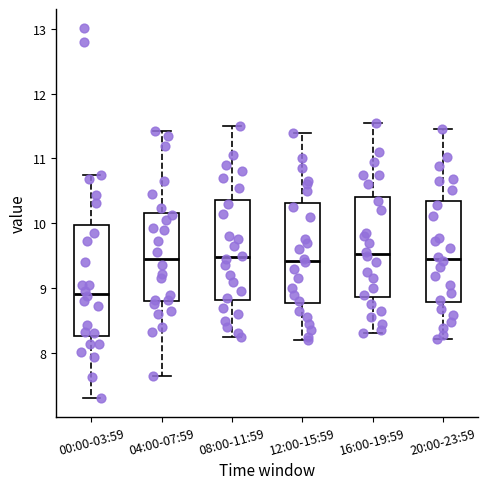

Reading left to right, transcribe this box plot: for each box, give where its median line is, the range the box spans, and where its two whiskers end, as read against the y-axis. The values are not printed on the chart, so give them approximately, as read against the axis.

00:00-03:59: median 8.9, box 8.3 to 10.0, whiskers 7.3 to 10.8
04:00-07:59: median 9.5, box 8.8 to 10.2, whiskers 7.7 to 11.4
08:00-11:59: median 9.5, box 8.8 to 10.4, whiskers 8.3 to 11.5
12:00-15:59: median 9.4, box 8.8 to 10.3, whiskers 8.2 to 11.4
16:00-19:59: median 9.5, box 8.9 to 10.4, whiskers 8.3 to 11.6
20:00-23:59: median 9.5, box 8.8 to 10.3, whiskers 8.2 to 11.5